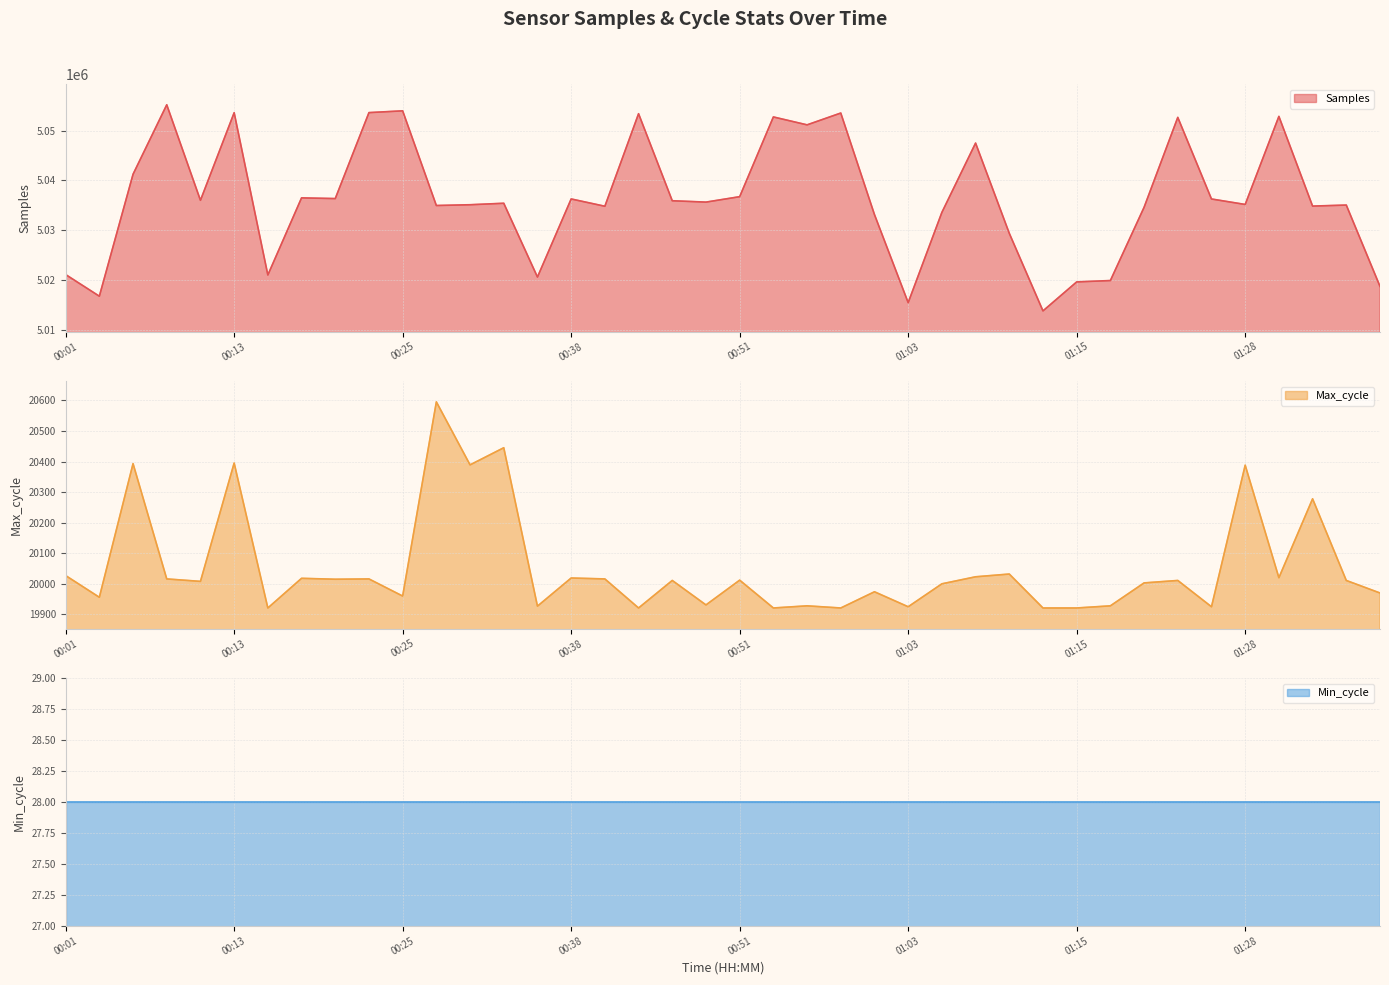

What is the highest value of the Samples series?

5055233